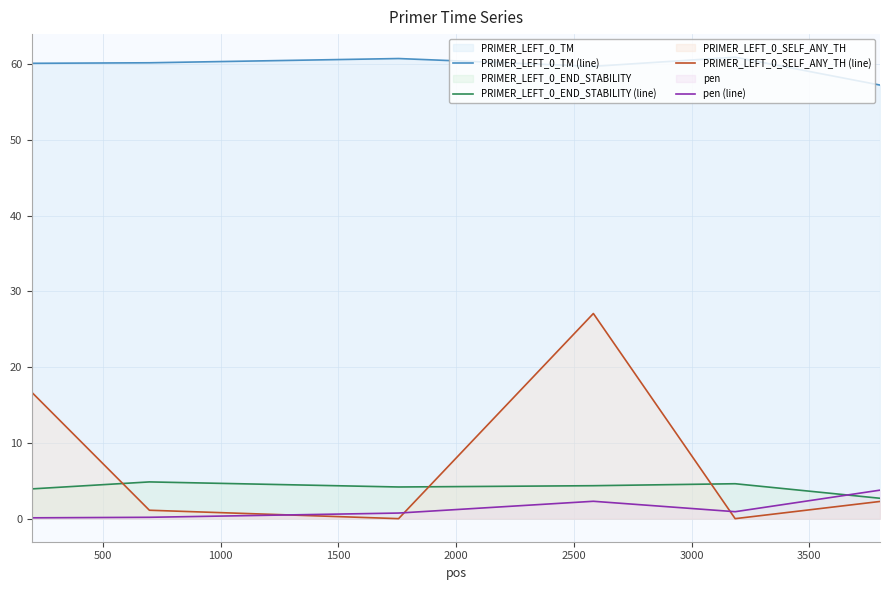

What is the maximum value shown in the chart?

60.9